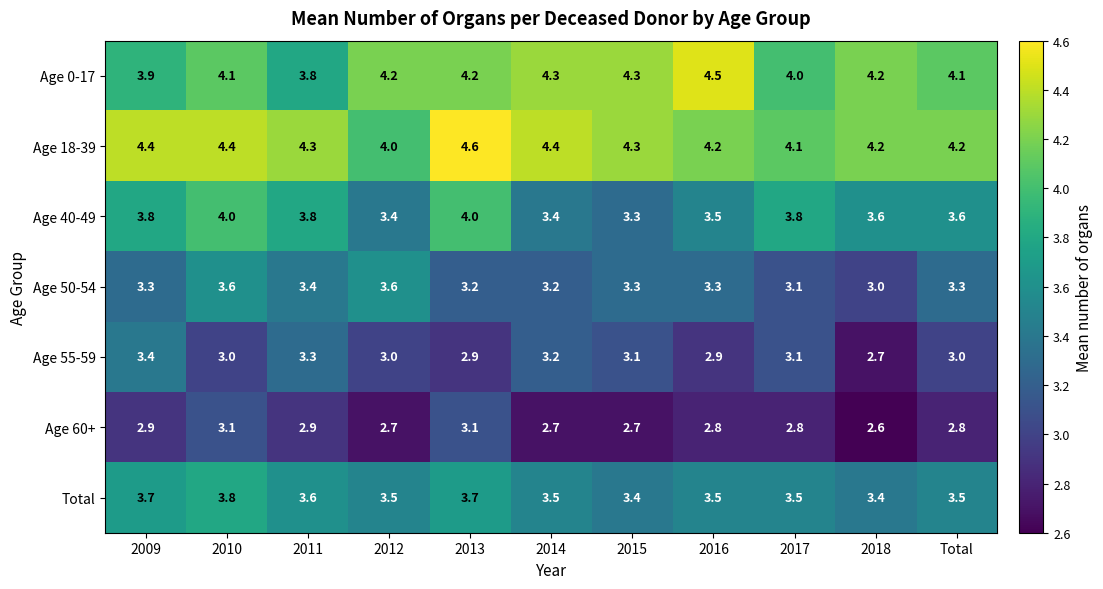

At 2009, list the series in order from largest to smallest.

Age 18-39, Age 0-17, Age 40-49, Total, Age 55-59, Age 50-54, Age 60+